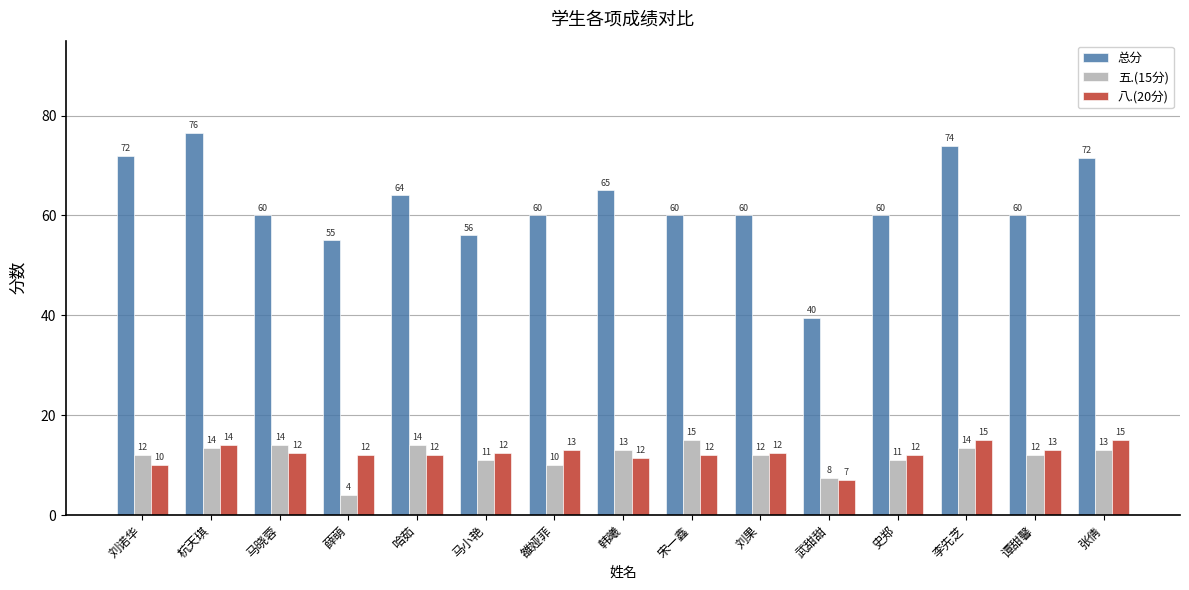

Between 刘果 and 谭甜馨, which series saw the biggest shift?

八.(20分)